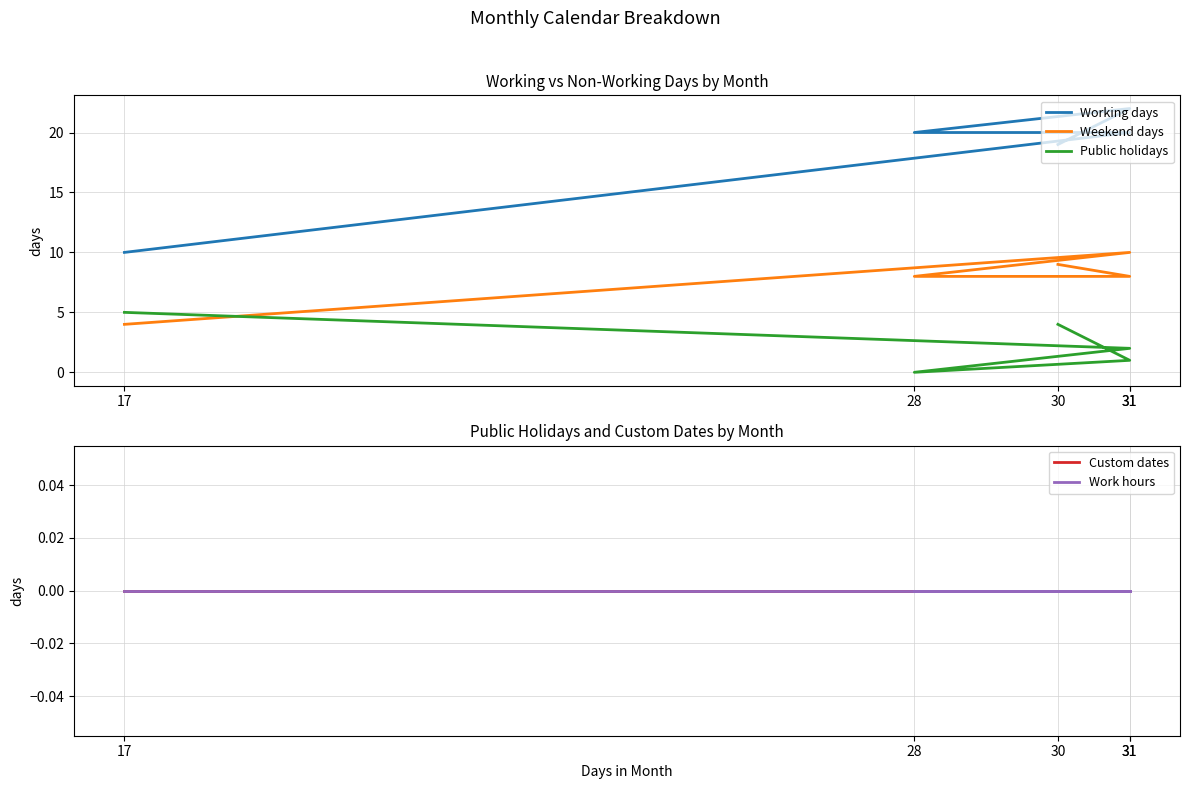

At 28, list the series in order from smallest to largest.

Public holidays, Custom dates, Work hours, Weekend days, Working days